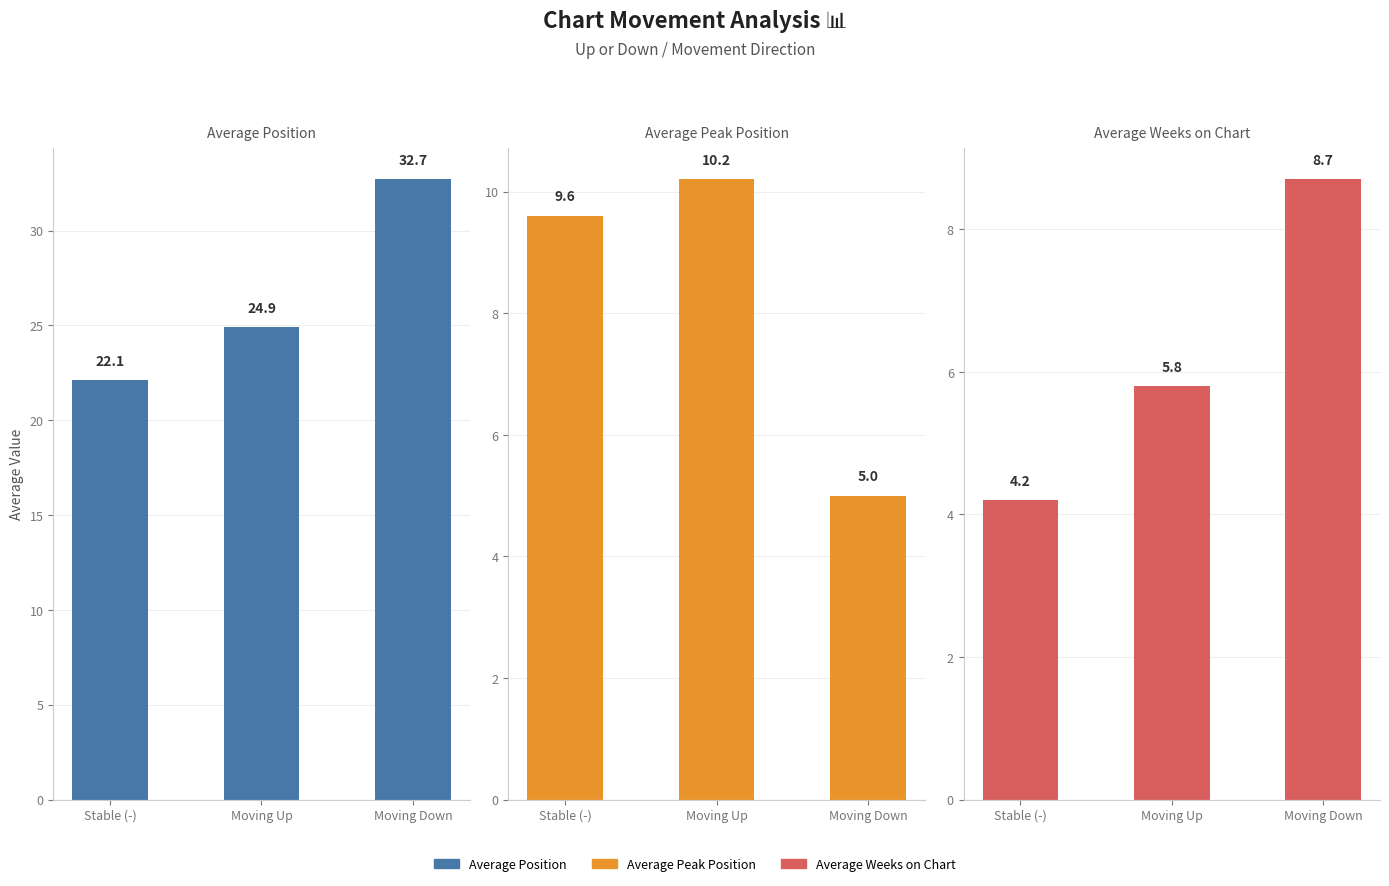

List the series in order of their peak value, lowest first.

Average Weeks on Chart, Average Peak Position, Average Position